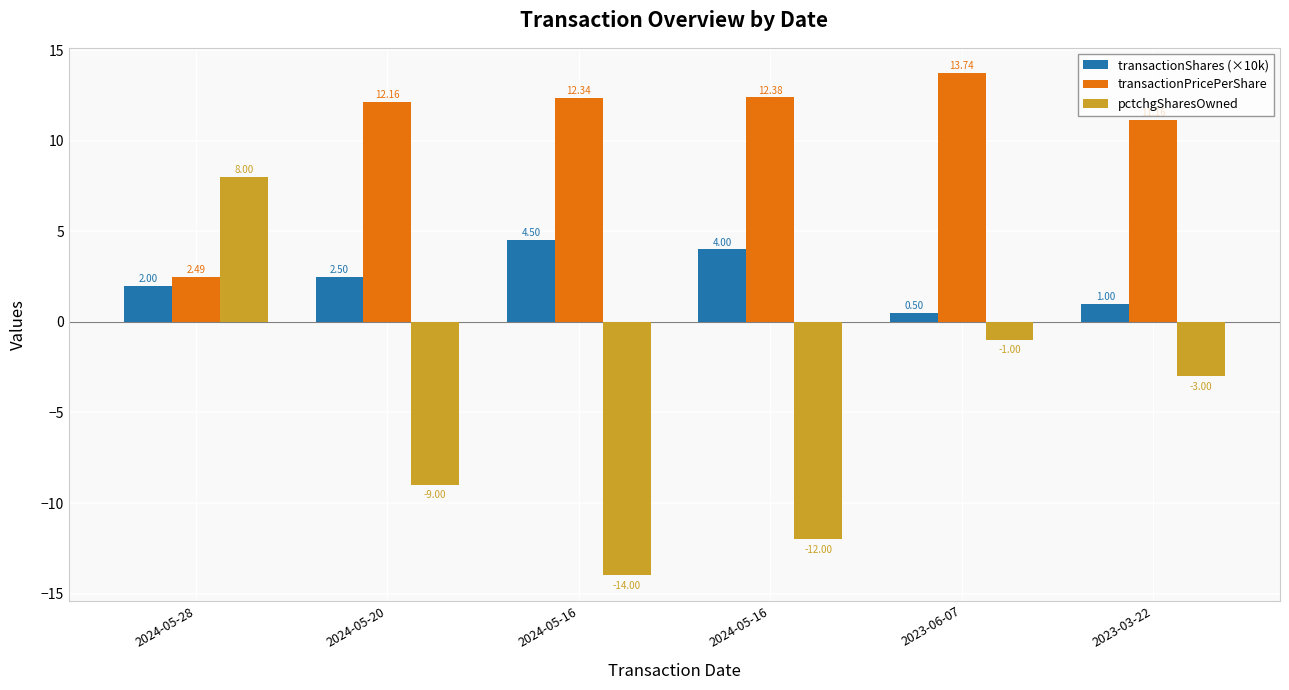

What is the difference between the maximum and second lowest values in the pctchgSharesOwned series?

20.0